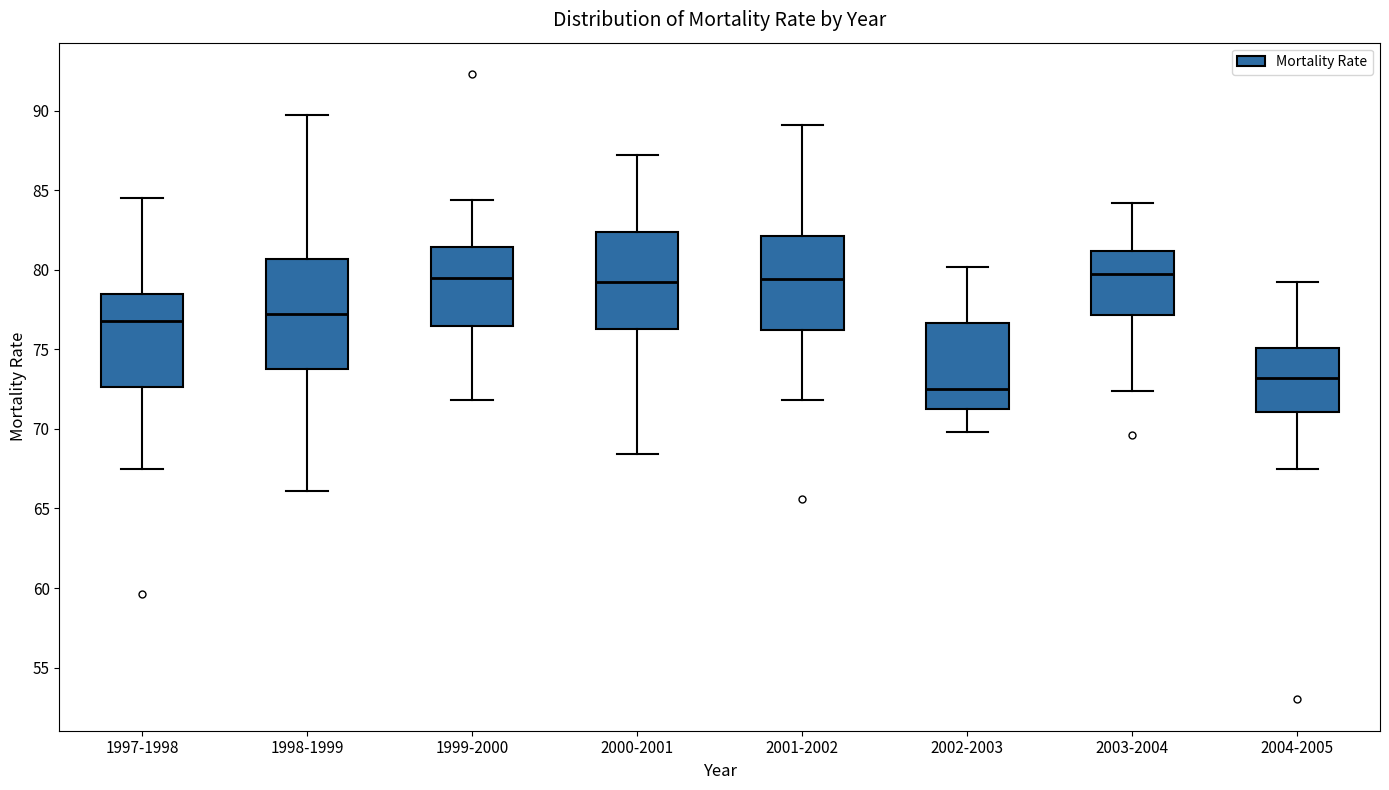

Reading left to right, read every box against the y-axis: the position of its median line, the range the box covers, and the ends of its whiskers. The values are not printed on the chart, so give them approximately, as read against the axis.

1997-1998: median 77.0, box 72.5 to 78.5, whiskers 67.5 to 84.5
1998-1999: median 77.0, box 74.0 to 80.5, whiskers 66.0 to 89.5
1999-2000: median 79.5, box 76.5 to 81.5, whiskers 72.0 to 84.5
2000-2001: median 79.0, box 76.5 to 82.5, whiskers 68.5 to 87.0
2001-2002: median 79.5, box 76.0 to 82.0, whiskers 72.0 to 89.0
2002-2003: median 72.5, box 71.5 to 76.5, whiskers 70.0 to 80.0
2003-2004: median 79.5, box 77.0 to 81.0, whiskers 72.5 to 84.0
2004-2005: median 73.0, box 71.0 to 75.0, whiskers 67.5 to 79.0